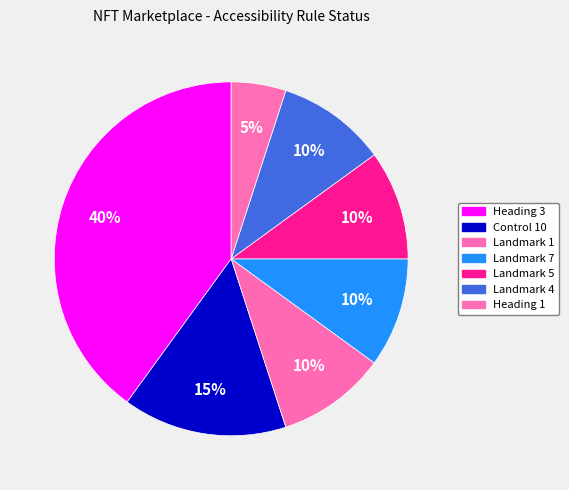

Is there any slice that represents more than half of the pie?

No